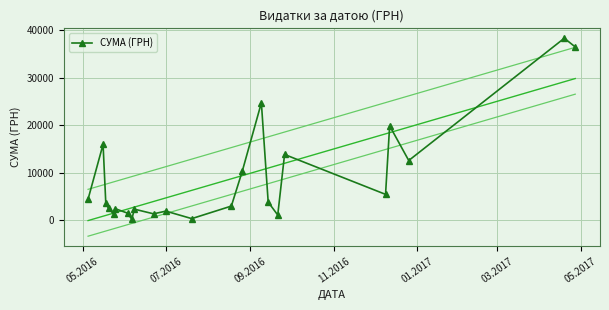

What is the value of the СУМА (ГРН) point at the 18th from the left?

13859.2